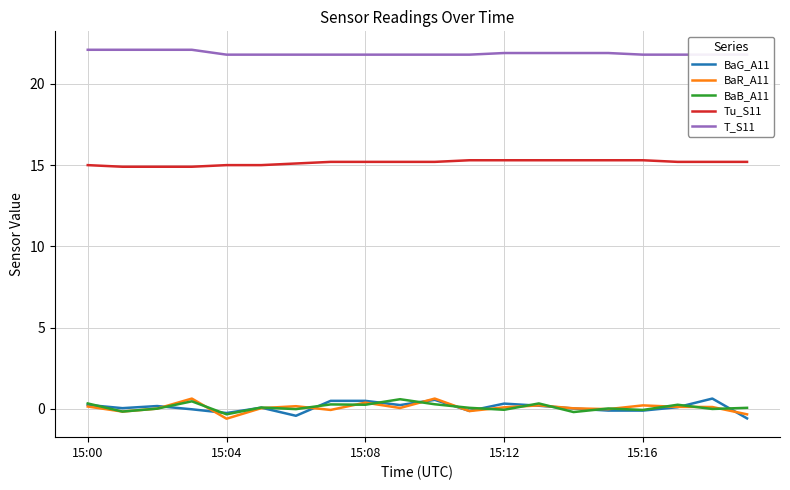

What is the sum of all Tu_S11 values?

303.0